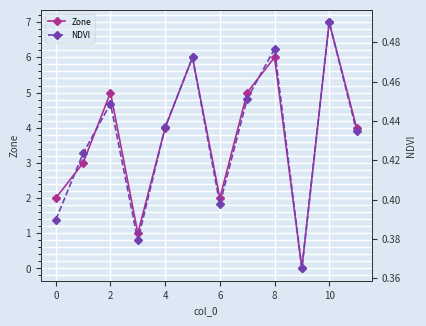

The value of Zone at 6 is 2. True or false?

True